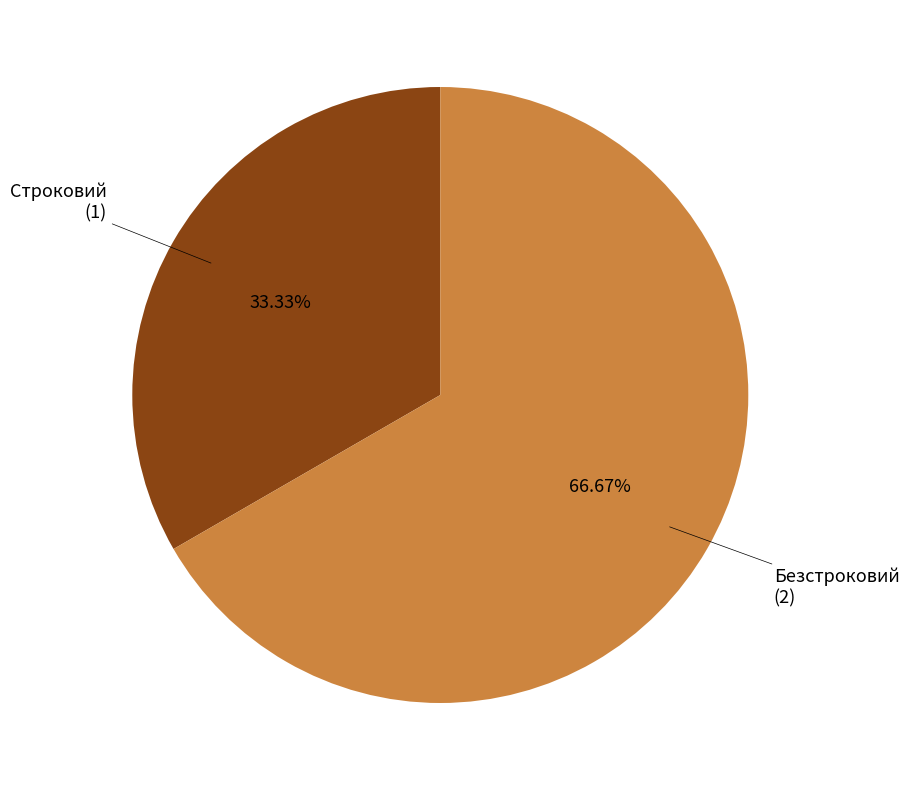

Is there a majority slice in this chart?

Yes